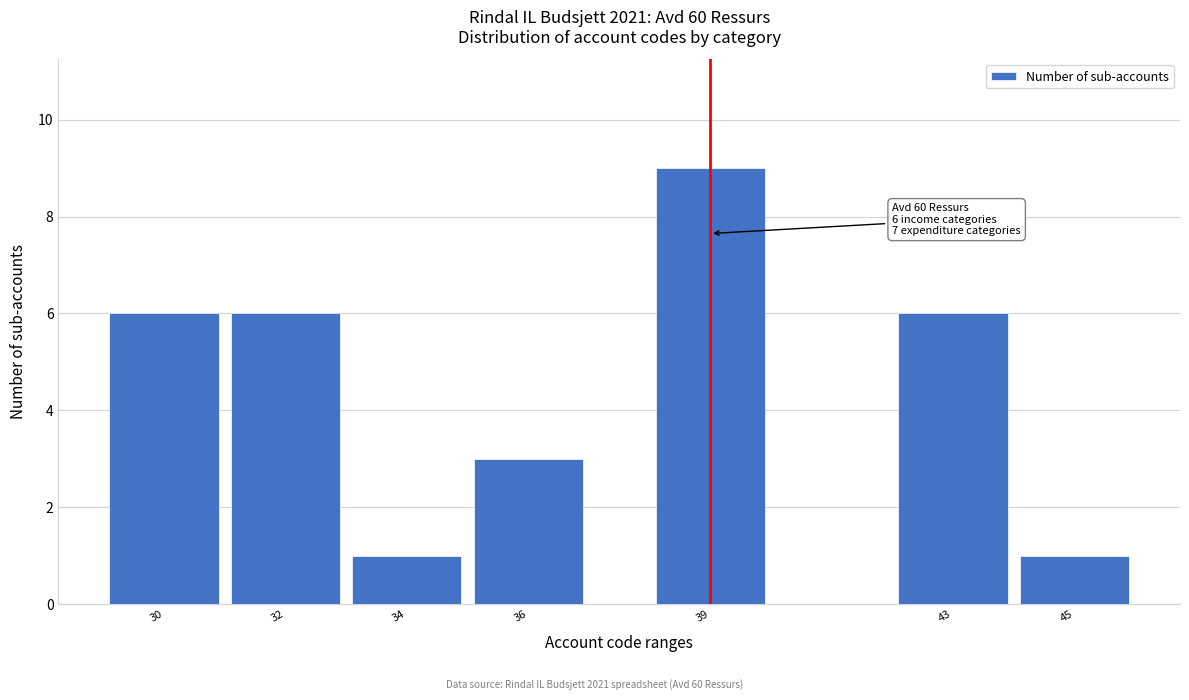

Reading left to right, list all the values displayed in this chart.

6	6	1	3	9	6	1